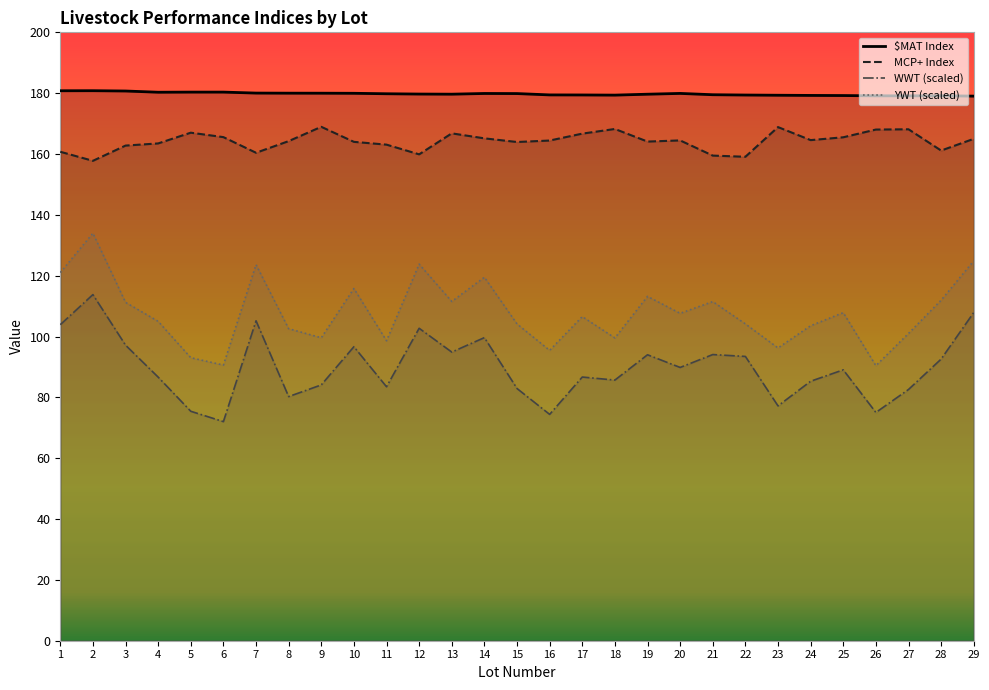

What is the greatest value displayed?

180.8